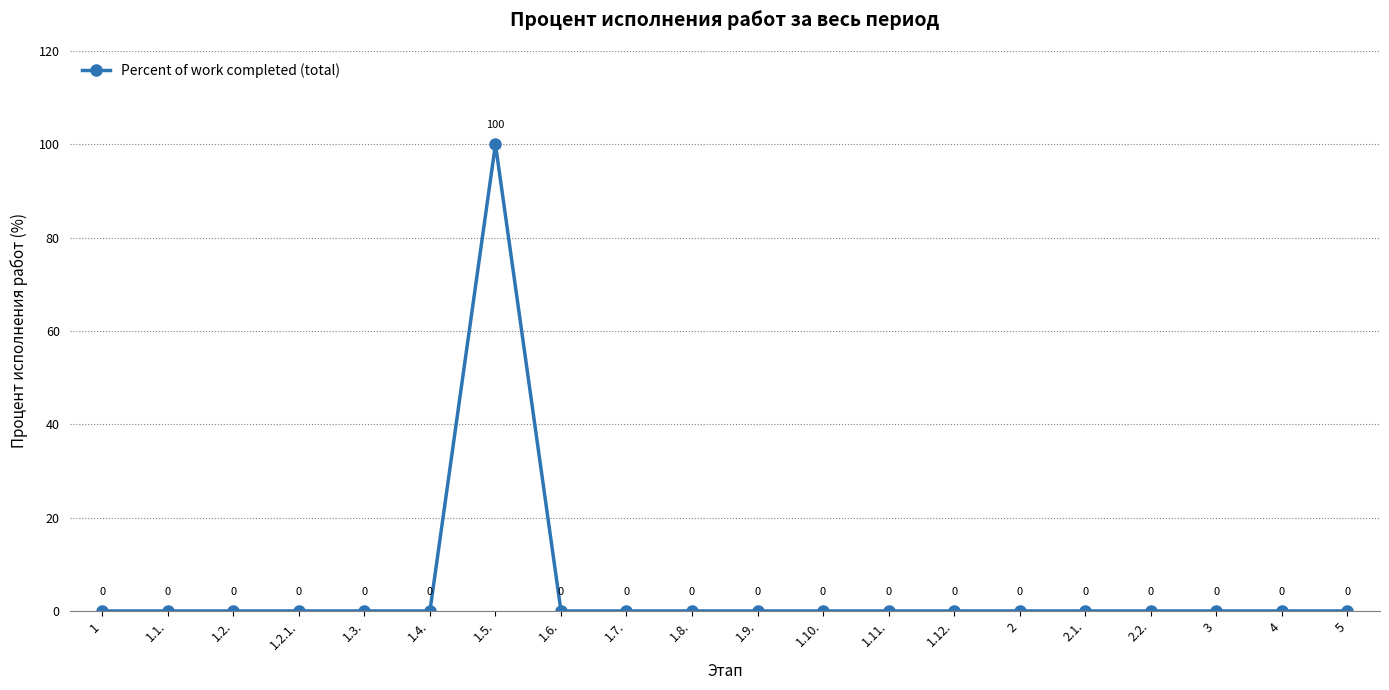

What is the greatest value displayed?

100